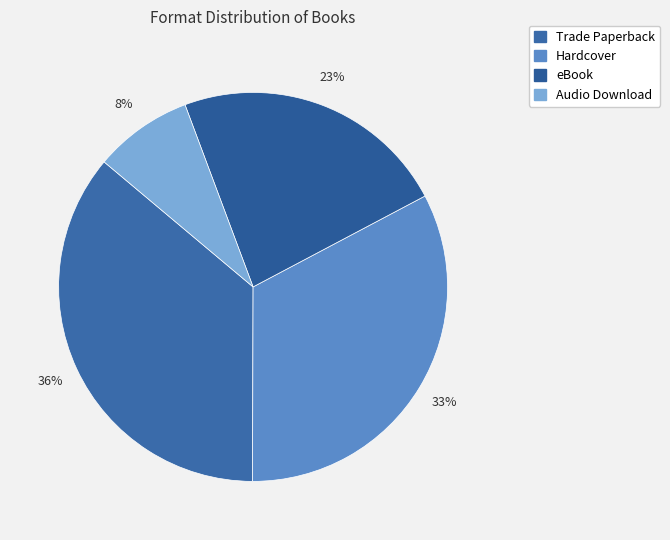

What percentage is the eBook slice, to the nearest percent?

23%